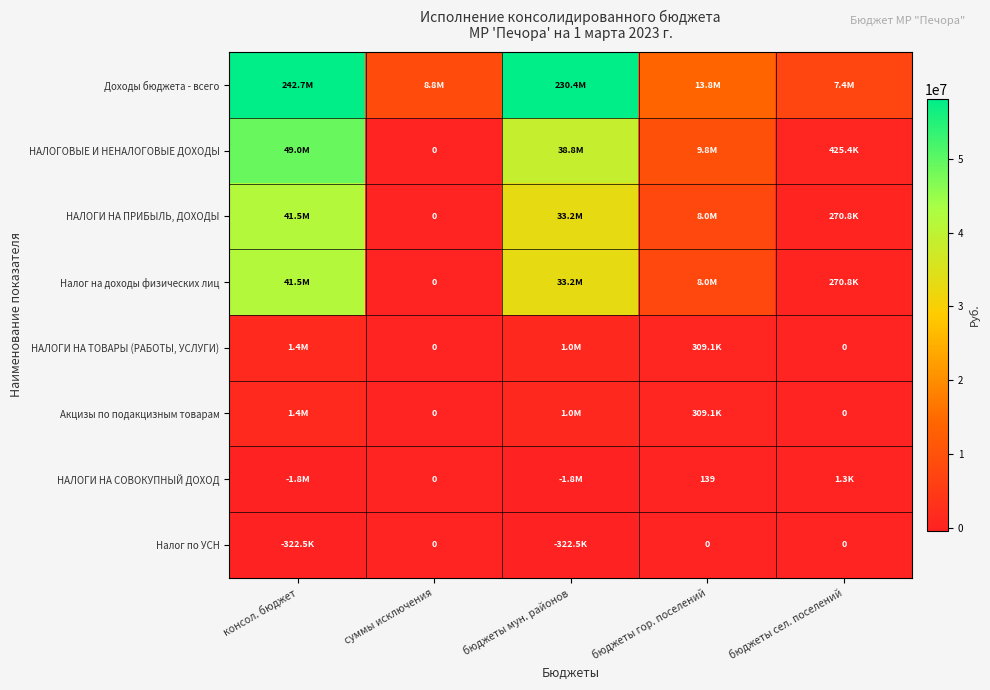

At which category is the sum across all series the highest?

консол. бюджет